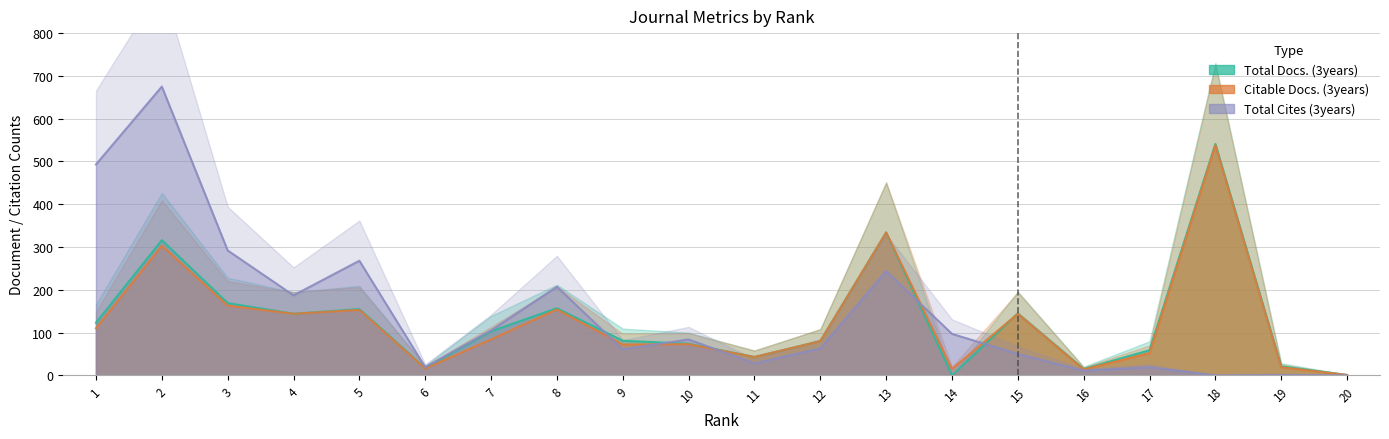

Rank the series at 5 from highest to lowest value.

Total Cites (3years), Total Docs. (3years), Citable Docs. (3years)